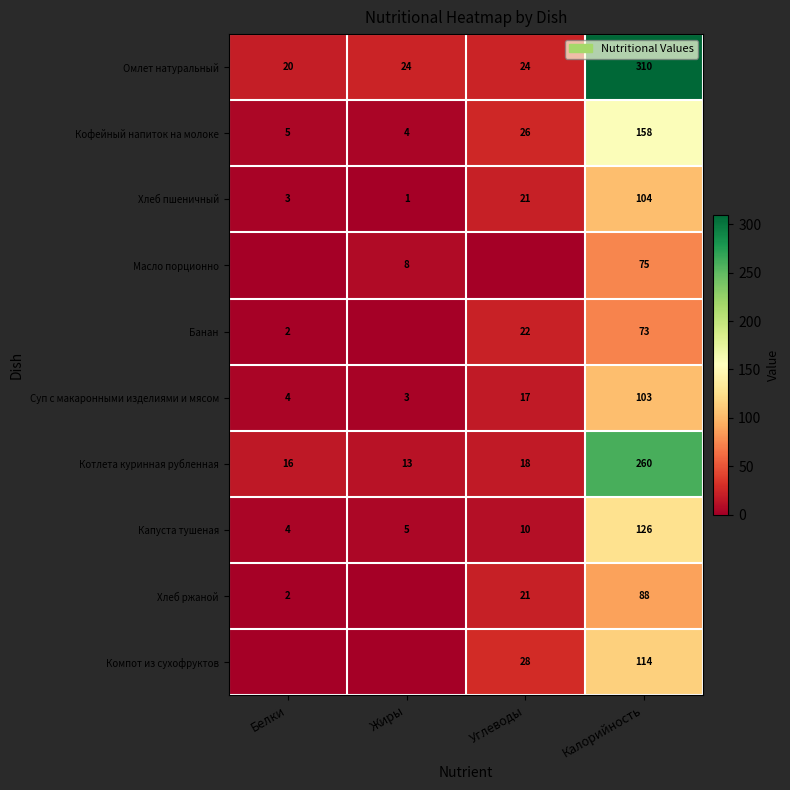

Which has a higher value, Углеводы or Белки?

Углеводы